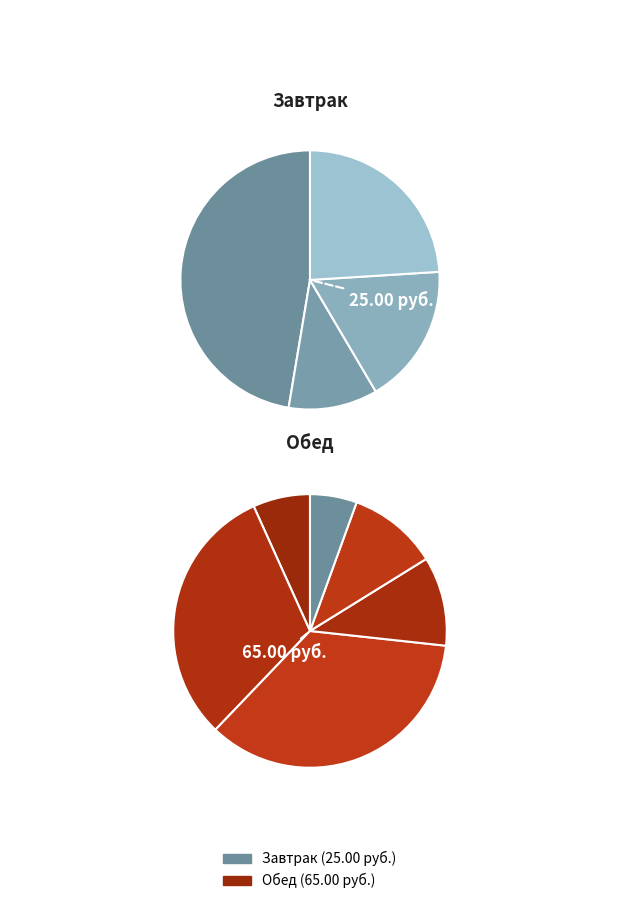

Rank the categories by value from lowest to highest.

Кофейный напиток, Хлеб Новославянский, Батон Раменский, Винегрет овощной, Рулет с повидлом, Каша гречневая вязкая, Компот из смеси сухофруктов, Каша овсяная молочная с маслом, Щи из свежей капусты, Биточки из филе кур с соусом